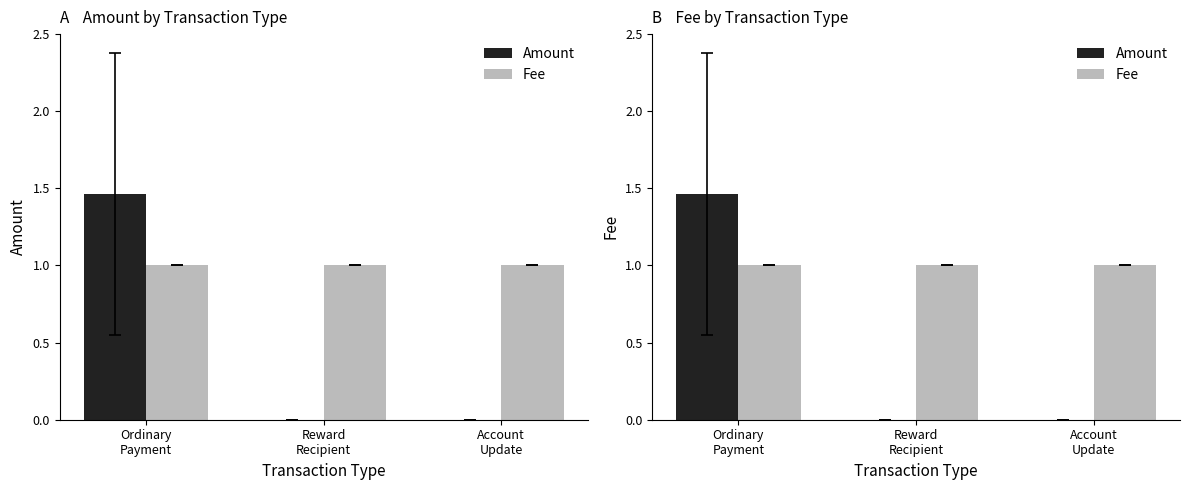

Count the Amount values in the range 0 to 1.

2